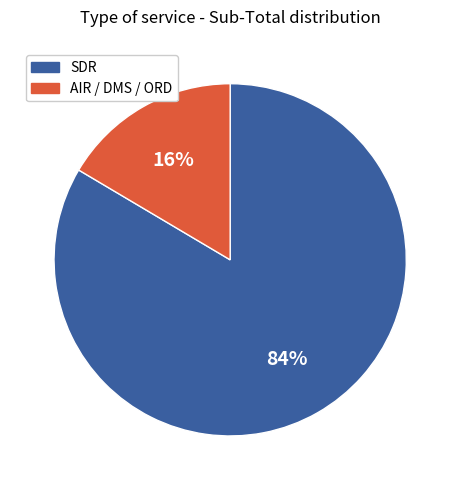

Does any single category account for the majority?

Yes